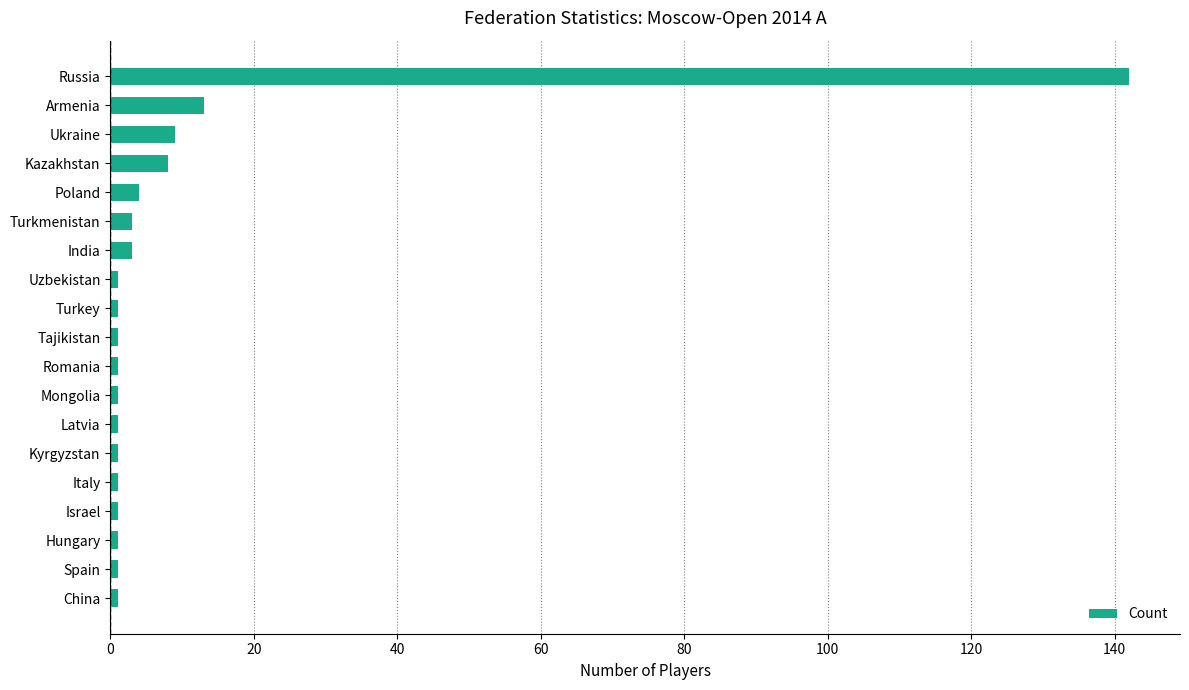

The chart shows a value of 20 at Armenia. True or false?

False